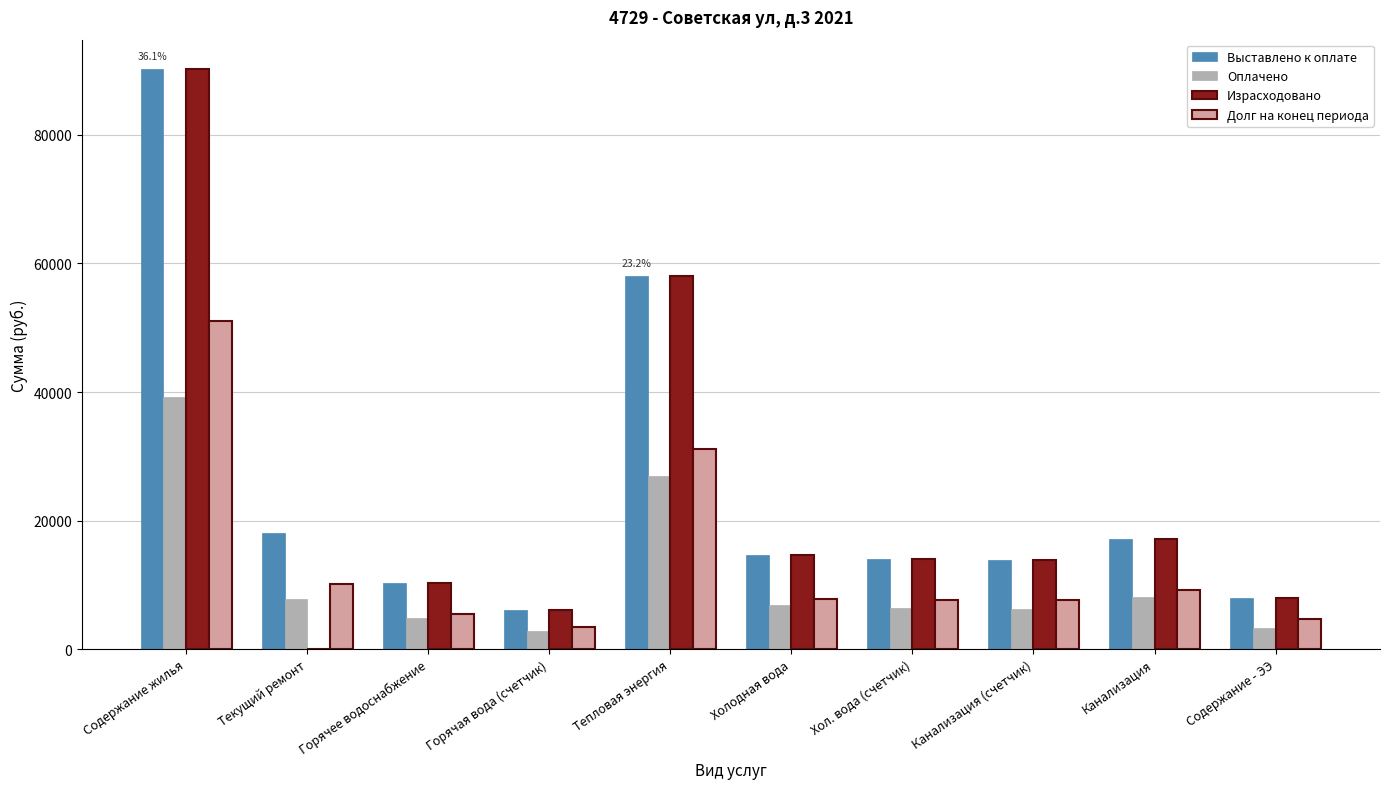

True or false: Израсходовано has a value of 11728.6 at Содержание - ЭЭ.

False